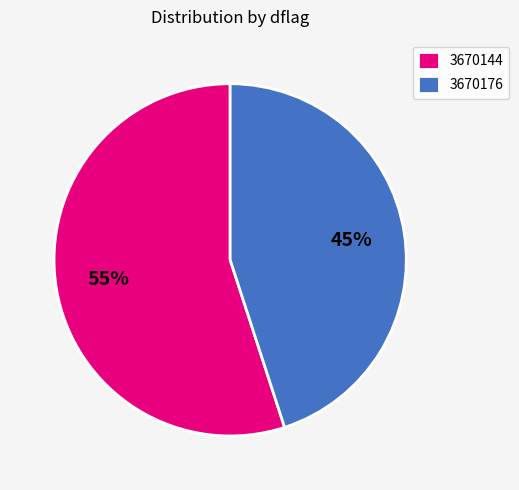

To the nearest percent, what is the average slice percentage?

50%